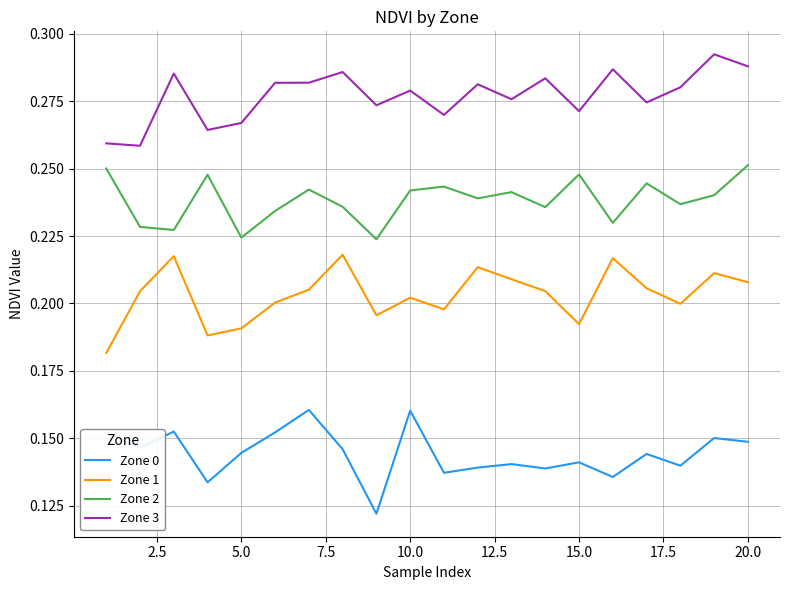

True or false: Zone 1 and Zone 0 cross at least once.

False